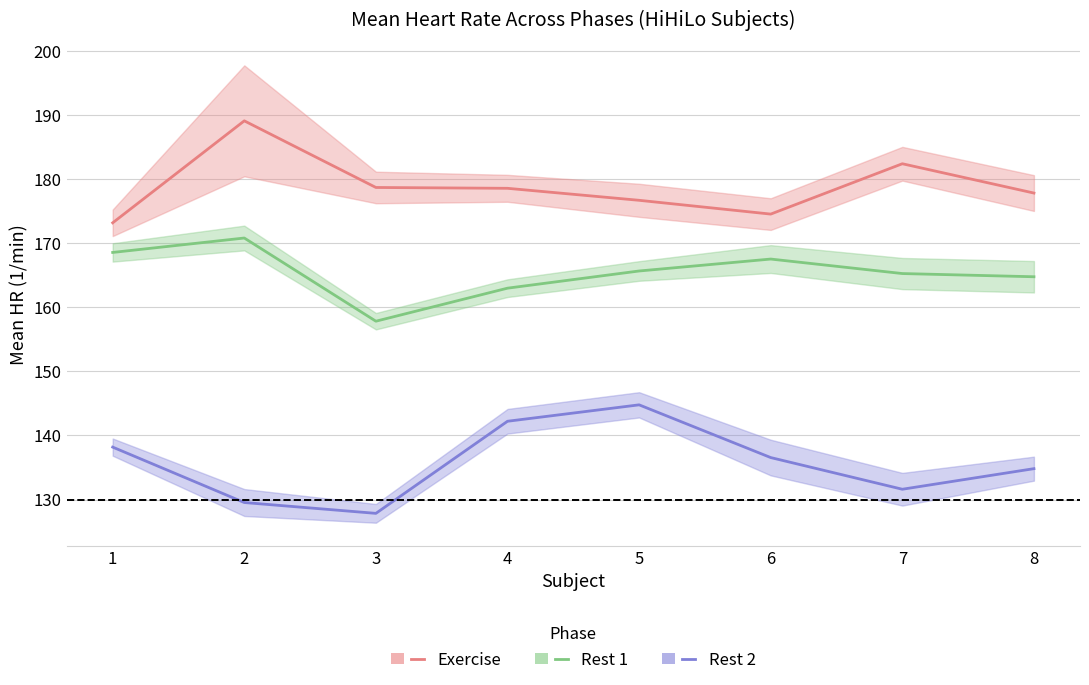

Reading left to right, what are all the values shown in this chart?

Exercise: 1=173.2	2=189.1	3=178.7	4=178.5	5=176.7	6=174.5	7=182.4	8=177.8
Rest 1: 1=168.5	2=170.8	3=157.8	4=163.0	5=165.7	6=167.5	7=165.2	8=164.8
Rest 2: 1=138.2	2=129.6	3=127.9	4=142.2	5=144.8	6=136.6	7=131.6	8=134.8